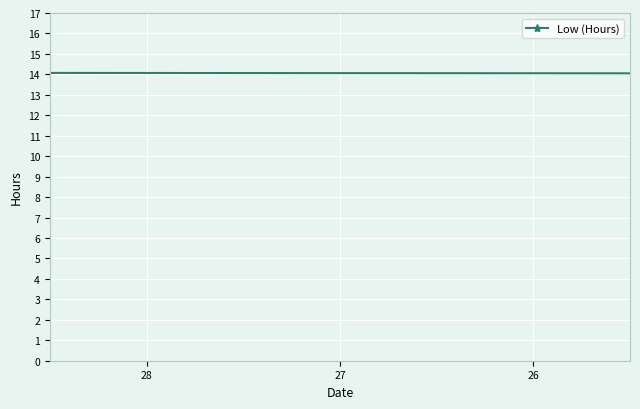

How many lines are shown in the chart?

1